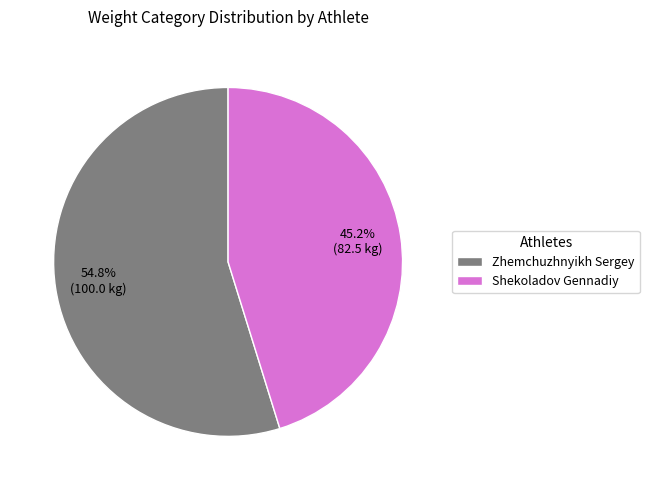

Count the number of slices in the pie.

2